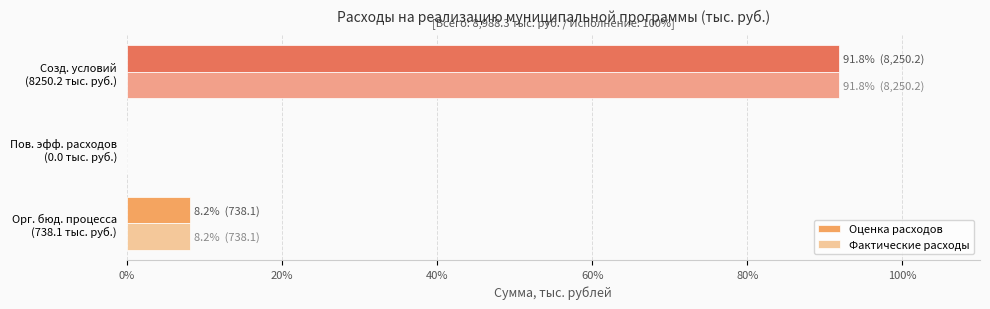

What is the maximum value for Фактические расходы?

91.8